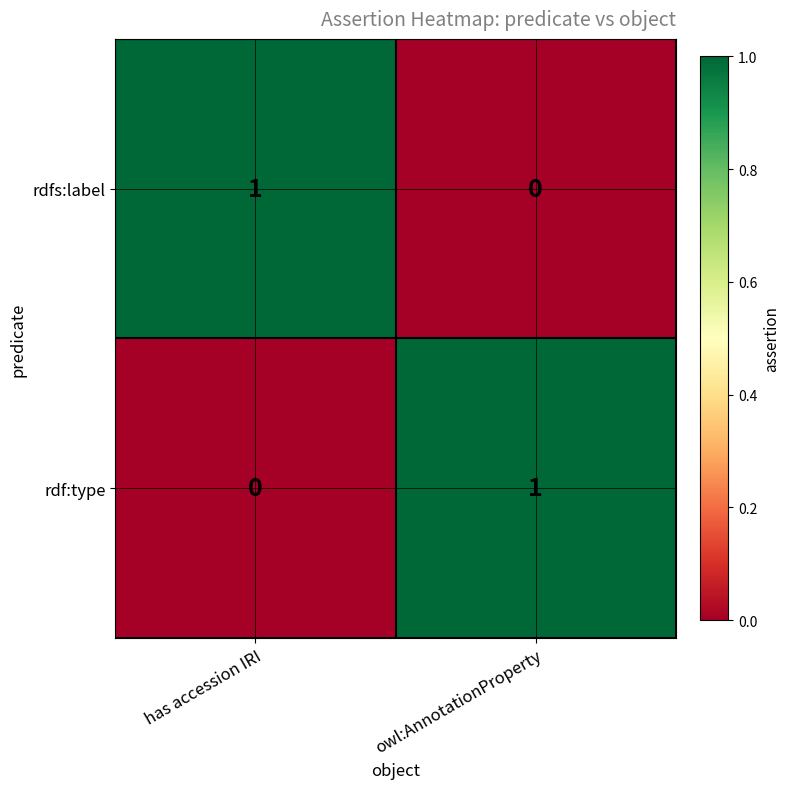

What is the spread (max minus min) of values at has accession IRI?

1